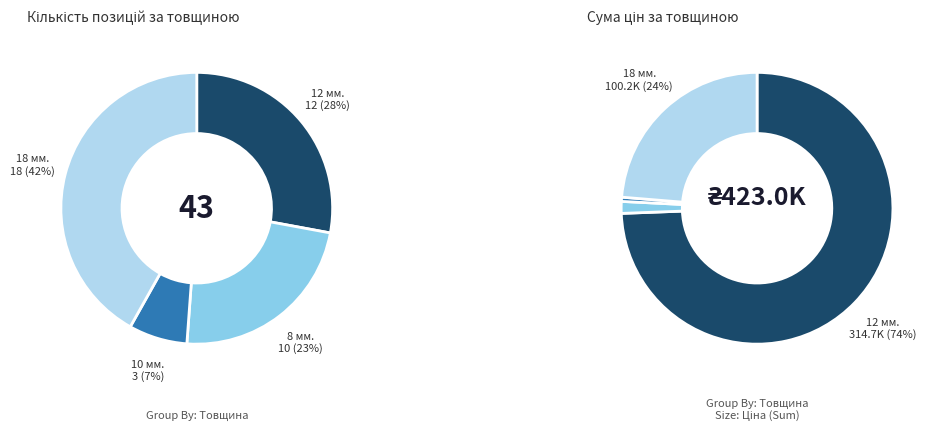

Does 17 represent more than half of the total?

No